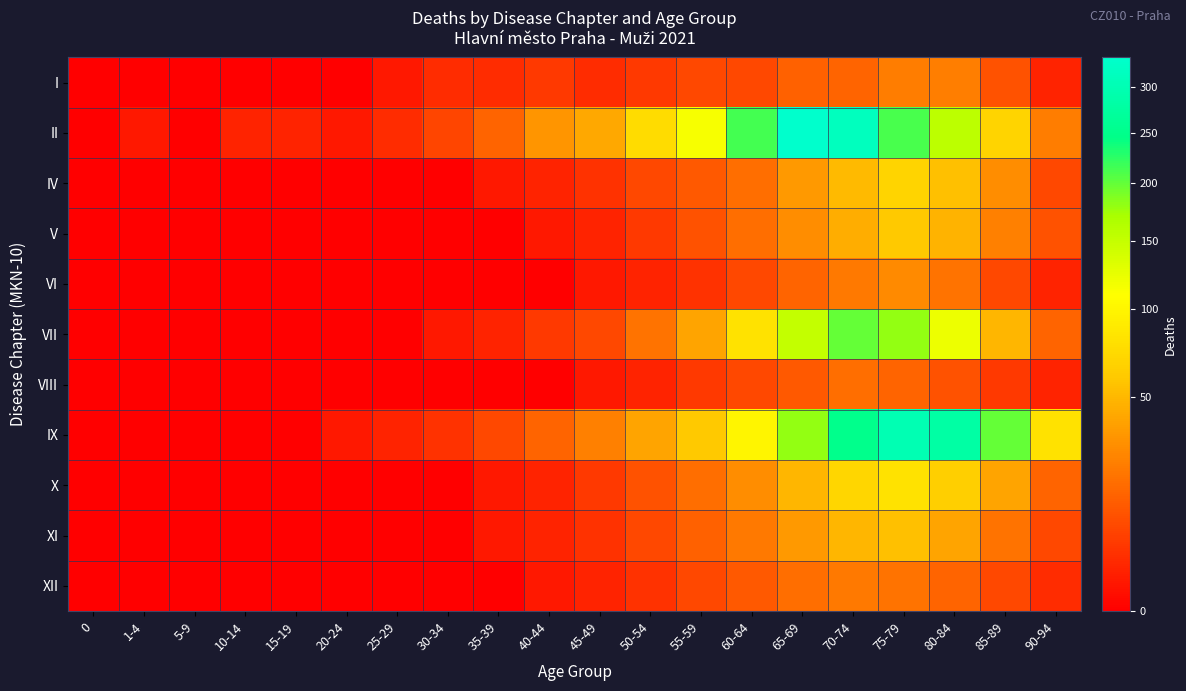

How many categories are shown in the chart?

20